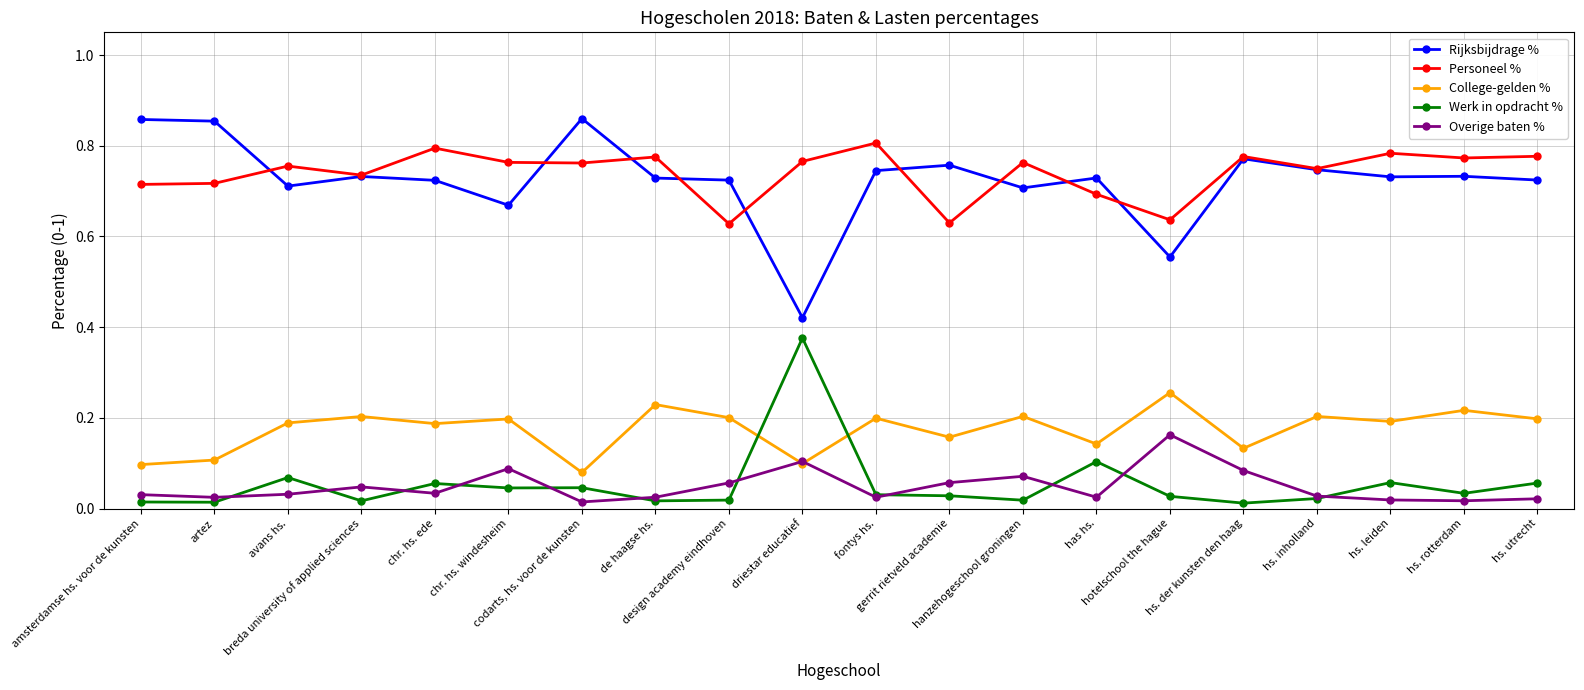

Which series has the largest range (max minus min)?

Rijksbijdrage %